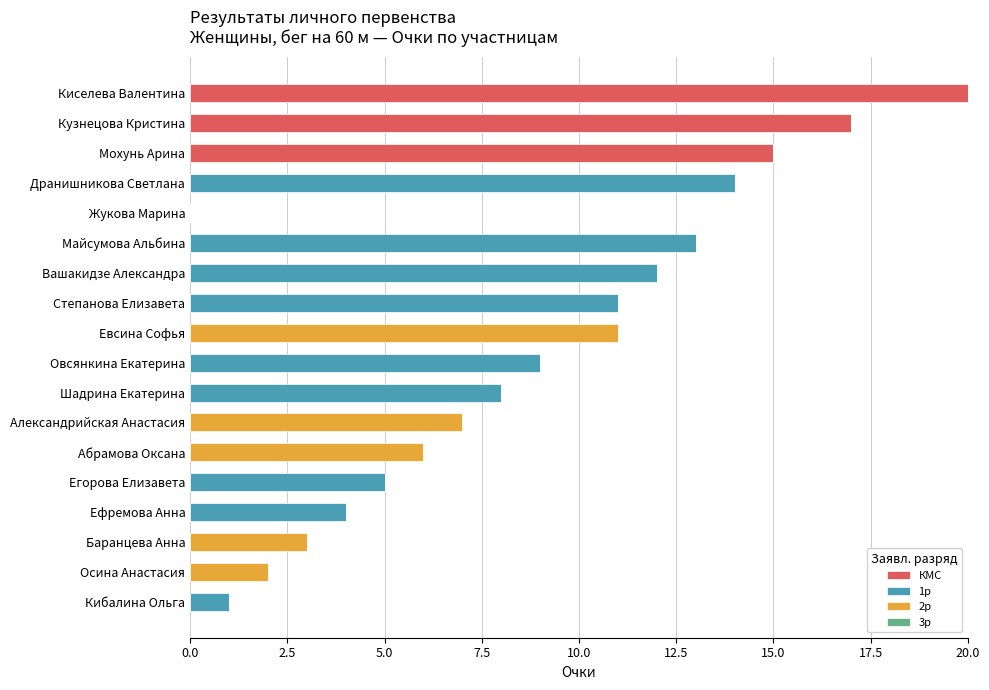

What is the total value across all series at Дранишникова Светлана?

14